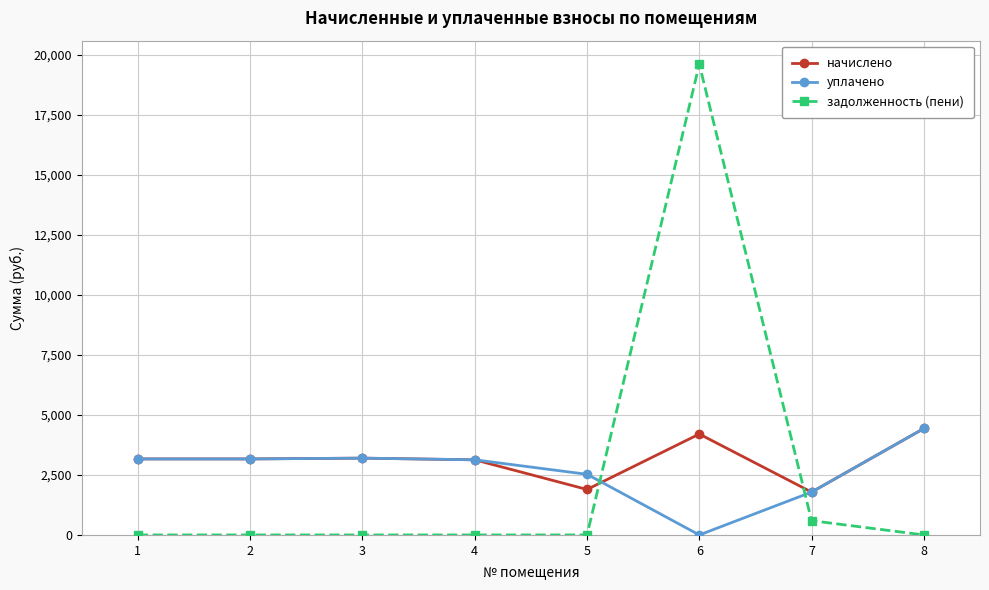

What is the difference between the highest and lowest values at 4?

3130.8